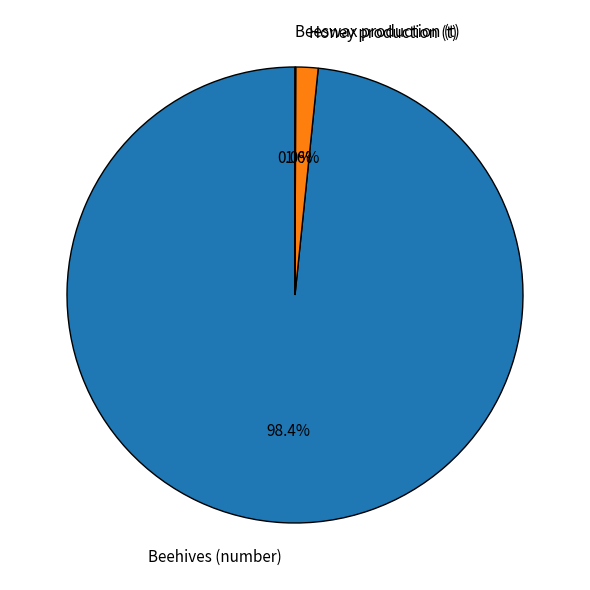

Which has a higher value, Beehives (number) or Honey production (t)?

Beehives (number)